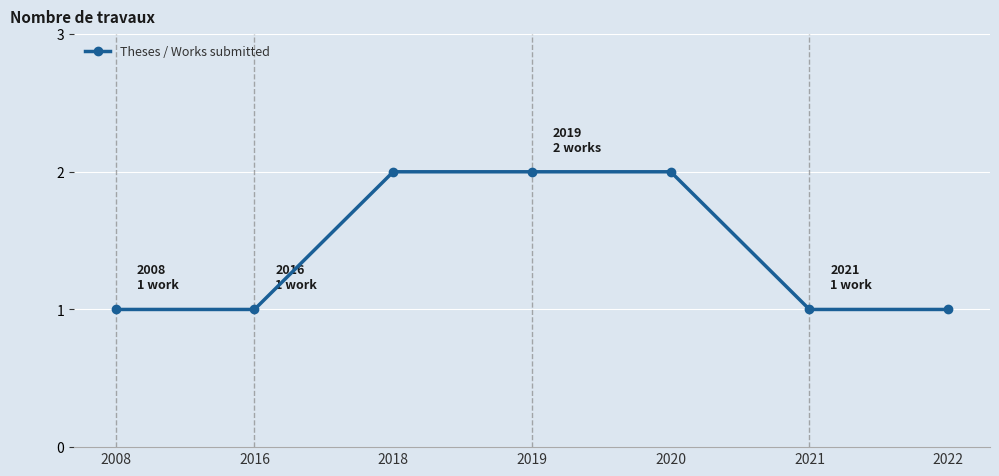

What is the difference between the maximum and second lowest values?

1